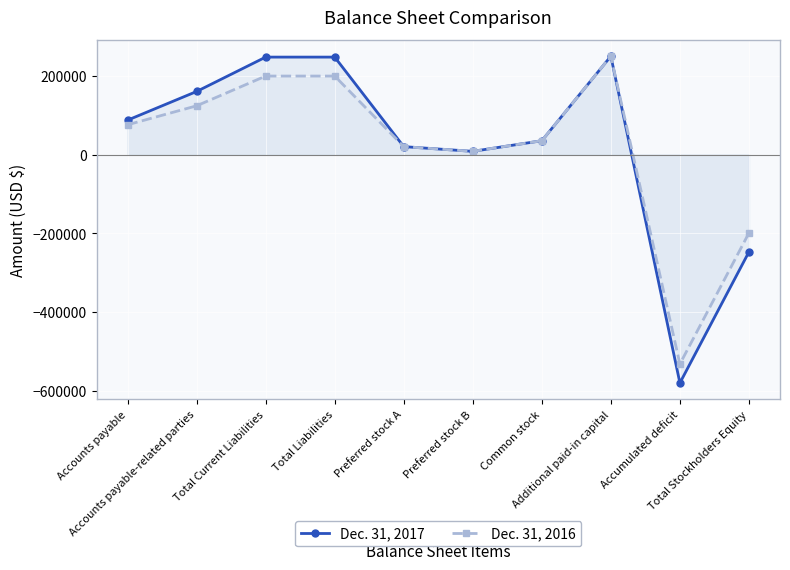

Which series has the widest spread of values?

Dec. 31, 2017